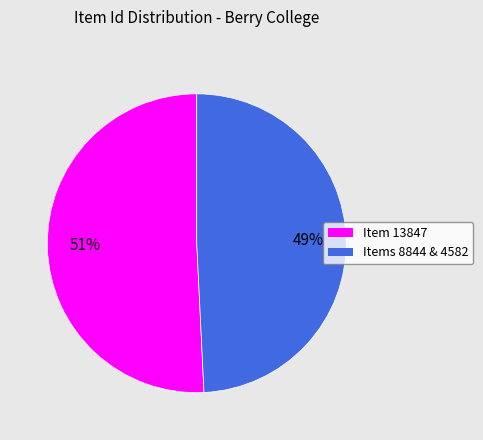

Is there any slice that represents more than half of the pie?

Yes